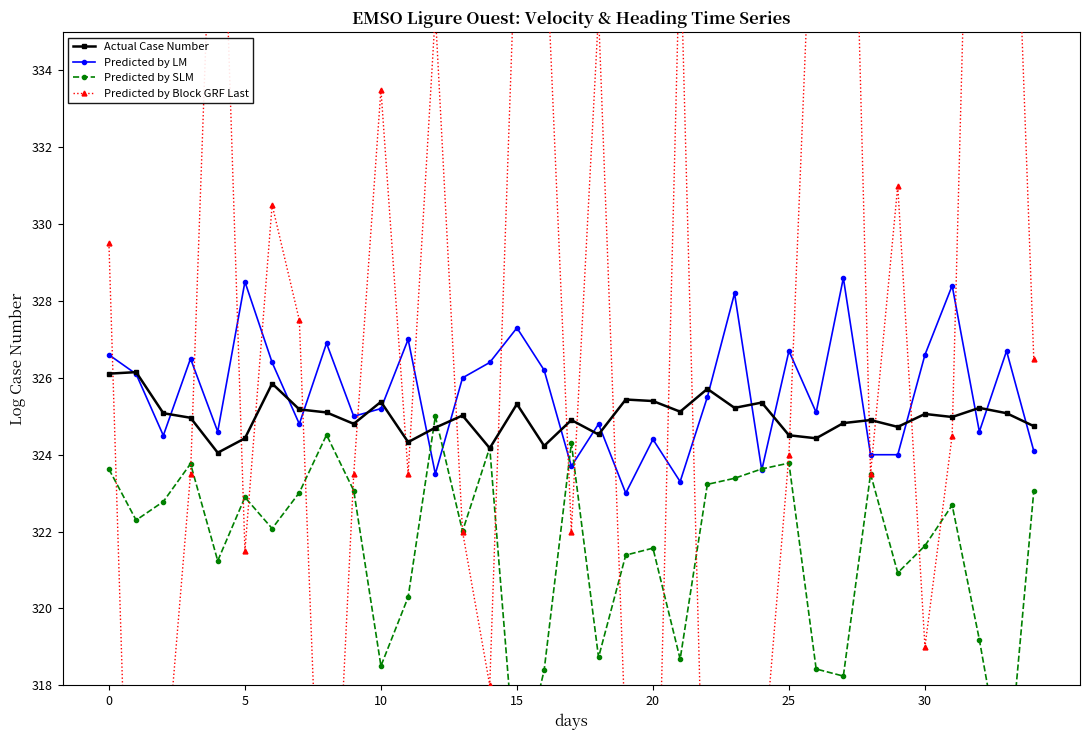

The Actual Case Number series shows 424.9 at 10. True or false?

False